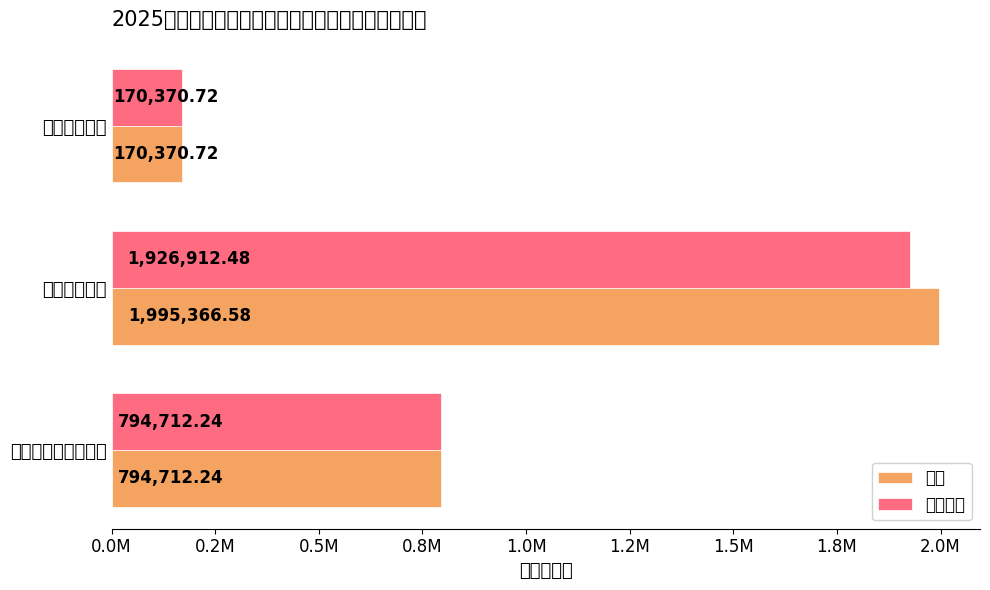

How many categories are shown in the chart?

3